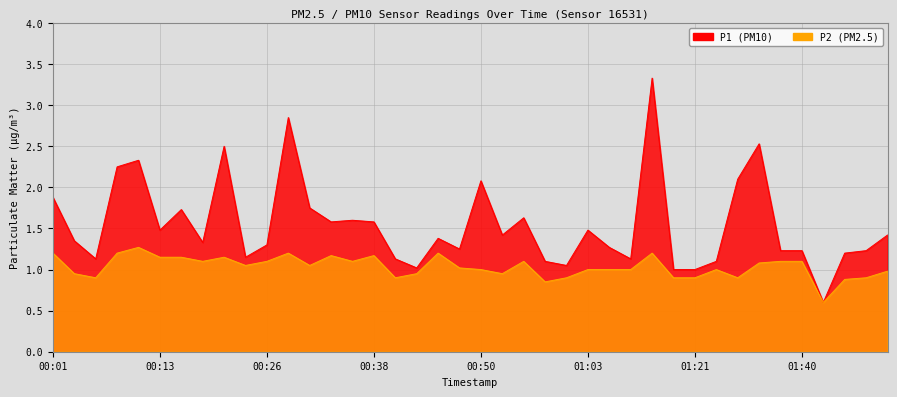

At 00:58, list the series in order from smallest to largest.

P2, P1